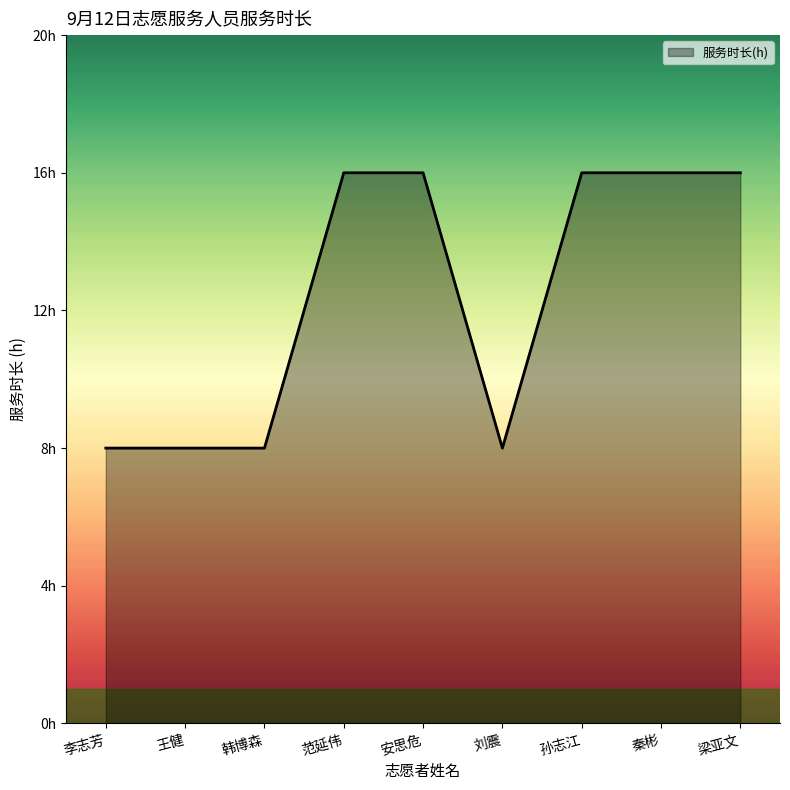

What is the label of the 3rd point from the right?

孙志江